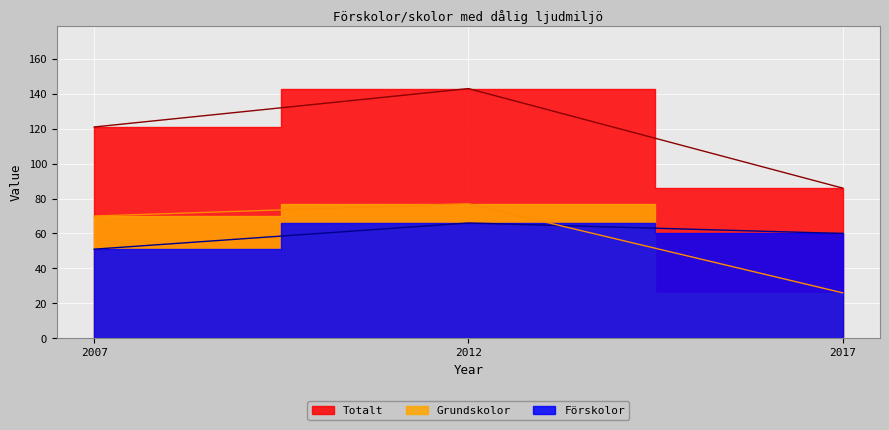

Reading left to right, what are all the values shown in this chart?

Totalt: 121	143	86
Förskolor: 51	66	60
Grundskolor: 70	77	26